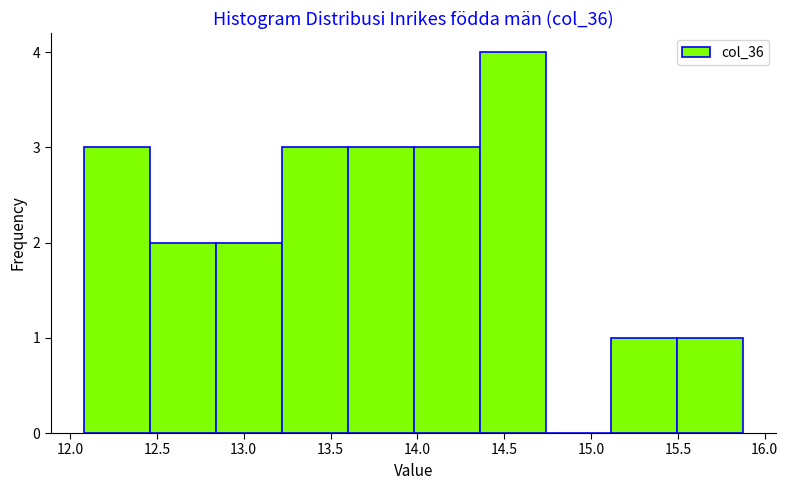

Reading left to right, transcribe this chart: for each bar, give the range it covers on the x-axis and its height. Neither the bar edges nor the heights are printed on the chart, so give them approximately, as read against the axes.

12.10 to 12.45: 3
12.45 to 12.85: 2
12.85 to 13.20: 2
13.20 to 13.60: 3
13.60 to 14.00: 3
14.00 to 14.35: 3
14.35 to 14.75: 4
14.75 to 15.10: 0
15.10 to 15.50: 1
15.50 to 15.90: 1